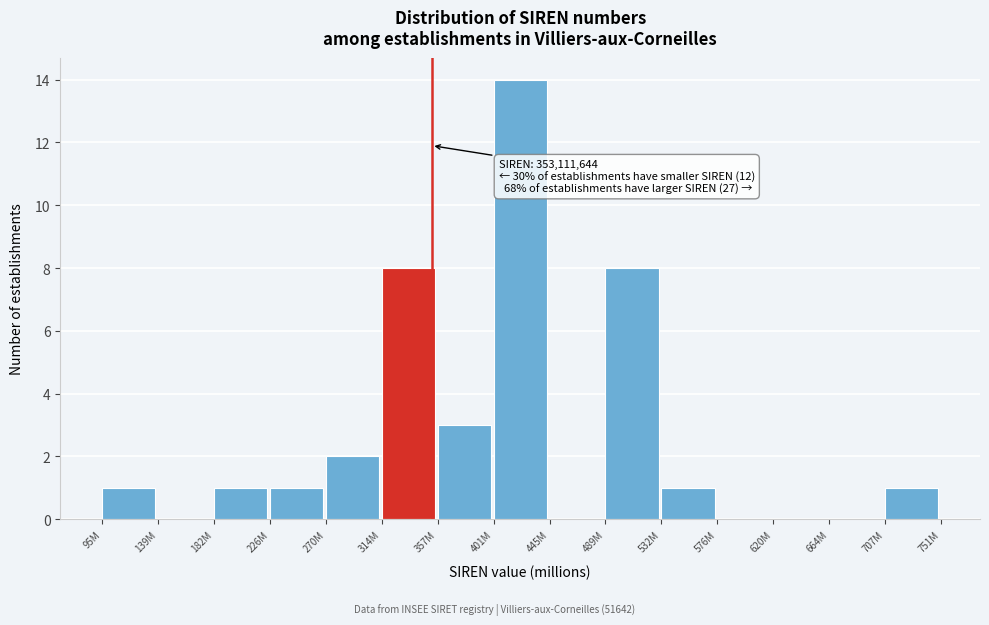

Reading left to right, extract all data points from this chart.

95M=1	139M=0	182M=1	226M=1	270M=2	314M=8	357M=3	401M=14	445M=0	489M=8	532M=1	576M=0	620M=0	664M=0	707M=1